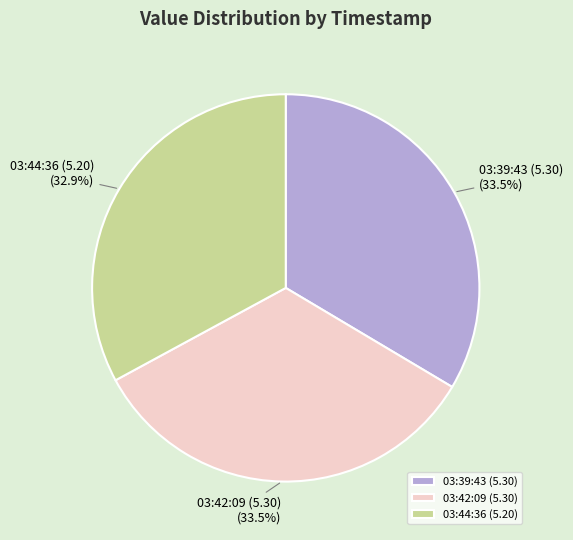

Which category has the smallest portion of the pie?

03:44:36 (5.20)